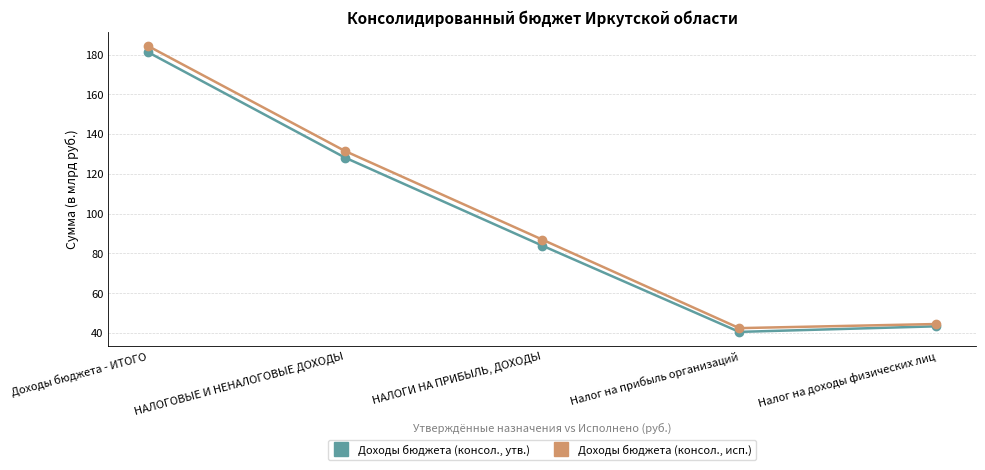

At how many categories does at least one series exceed 120?

2